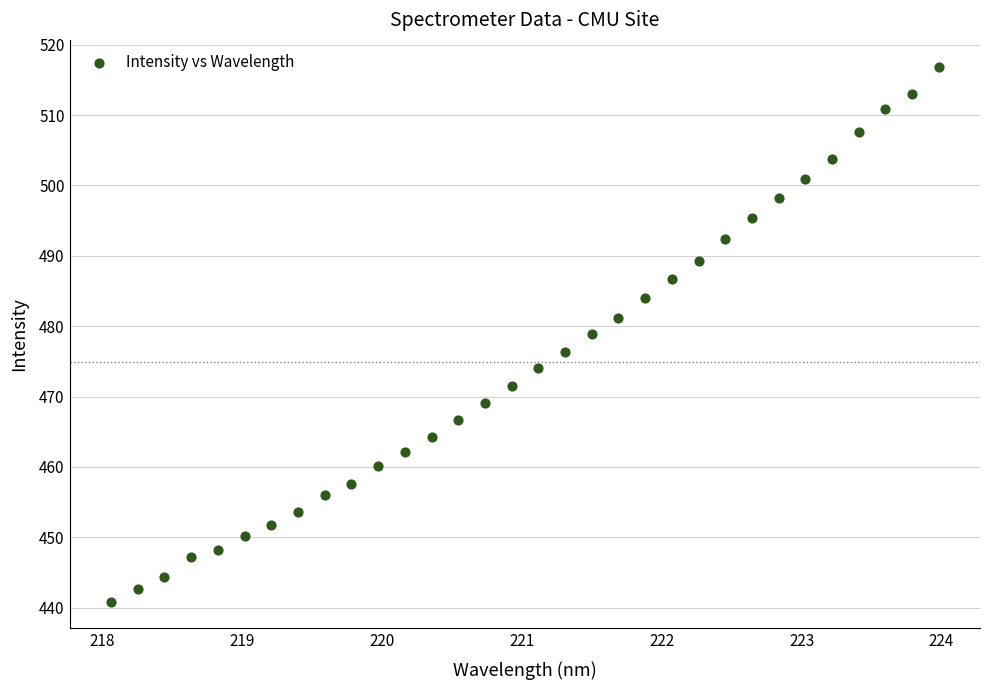

What is the range of X values (max minus min)?

5.9